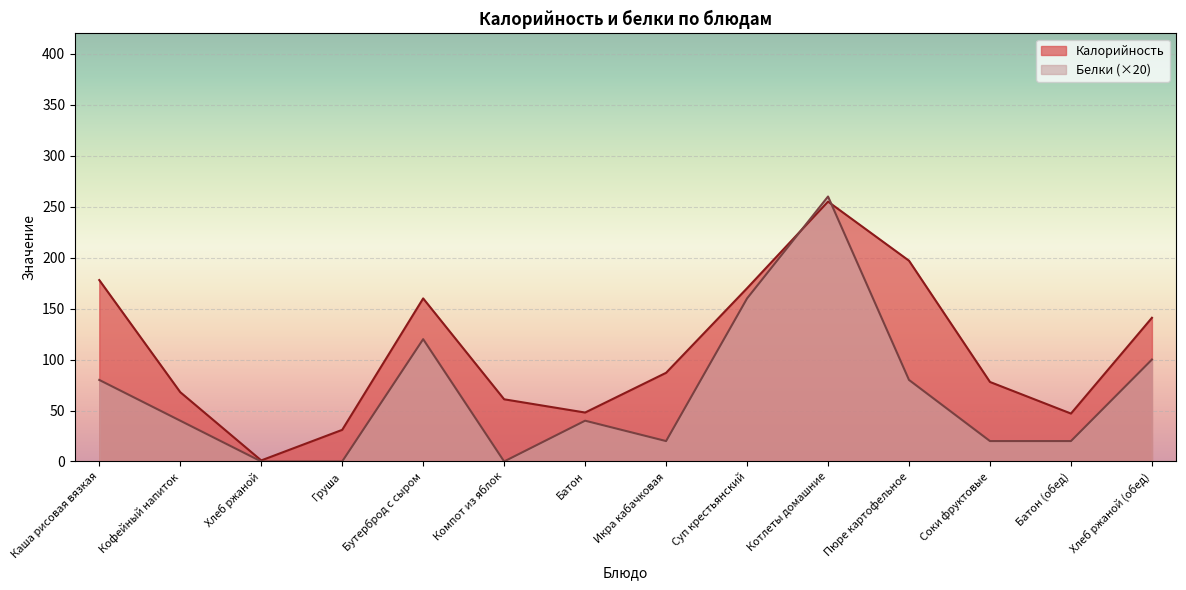

The value of Калорийность at Бутерброд с сыром is 160. True or false?

True